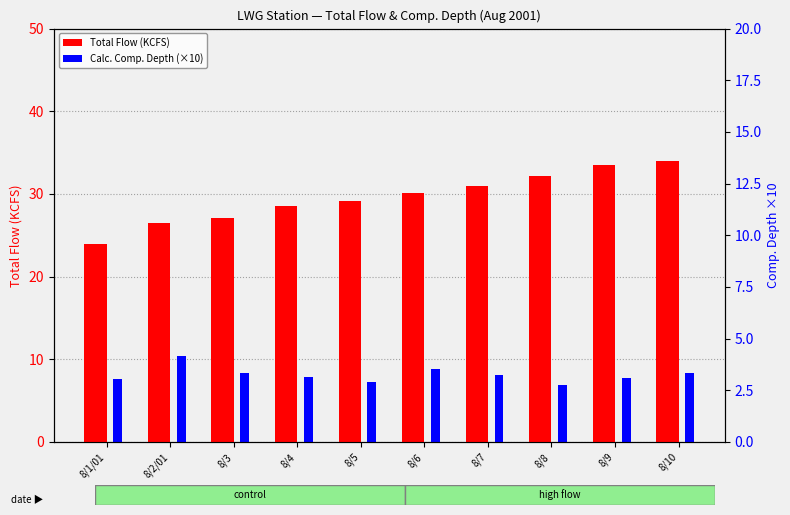

What is the difference between the maximum and minimum values in the Total Flow (KCFS) series?

10.0